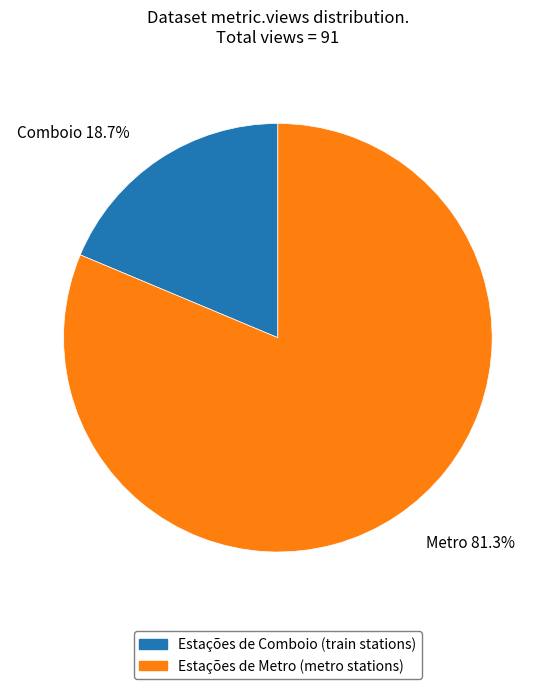

Does Estações de Comboio represent more than half of the total?

No